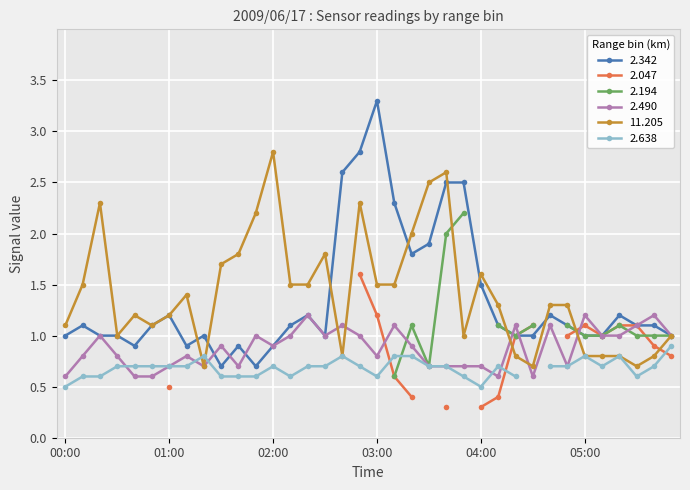

What is the difference between the maximum and minimum values in the 11.205 series?

2.1